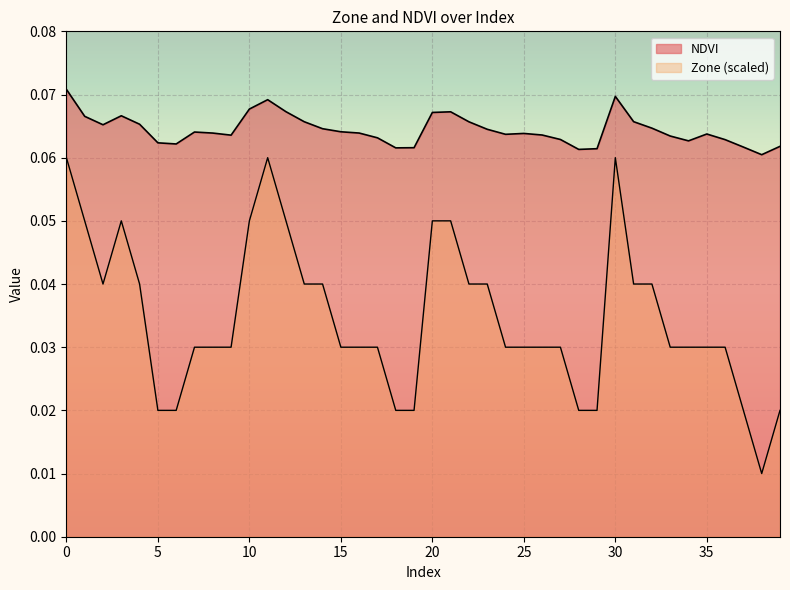

Rank the series at 12 from lowest to highest value.

Zone, NDVI